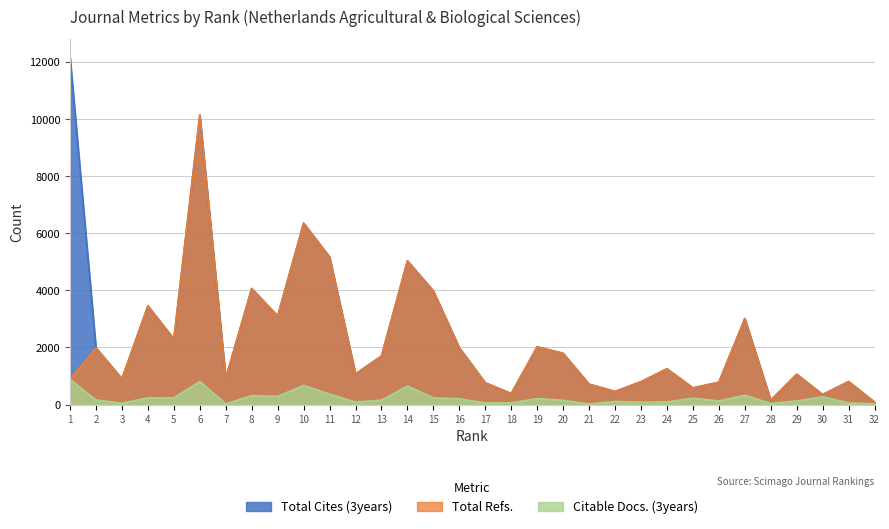

True or false: Total Refs. and Total Cites (3years) intersect in this chart.

False